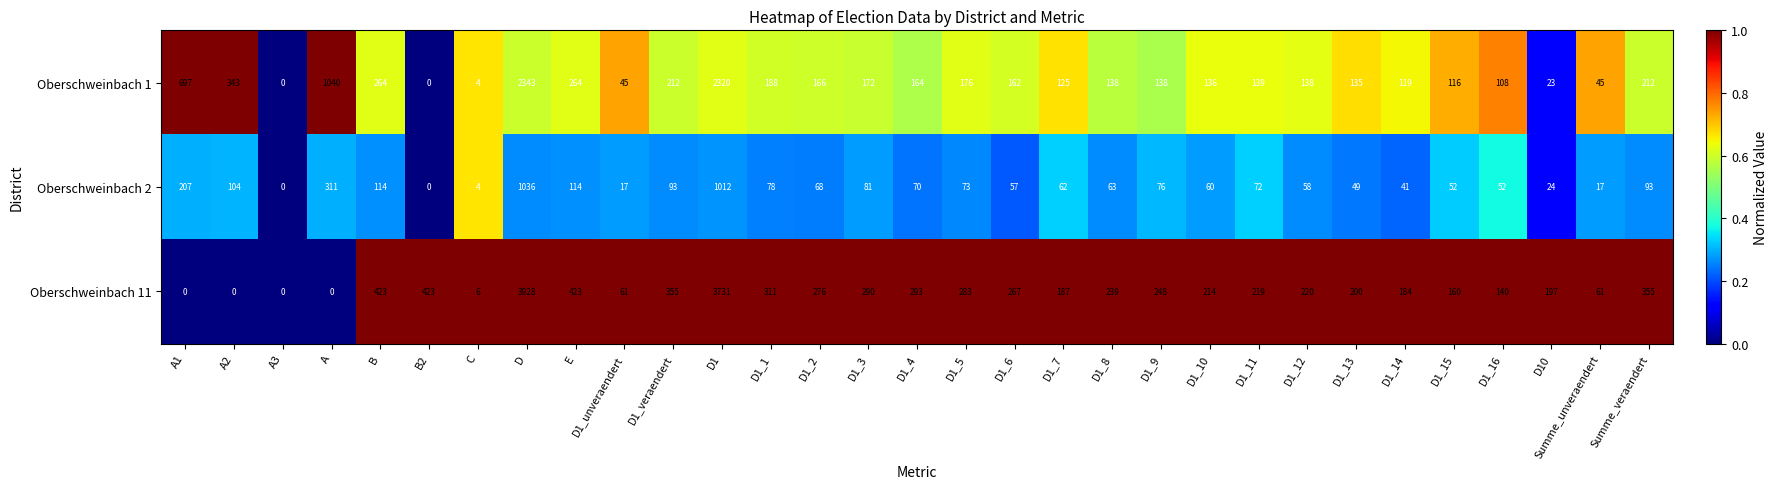

How many values in Oberschweinbach 2 are above zero?

29